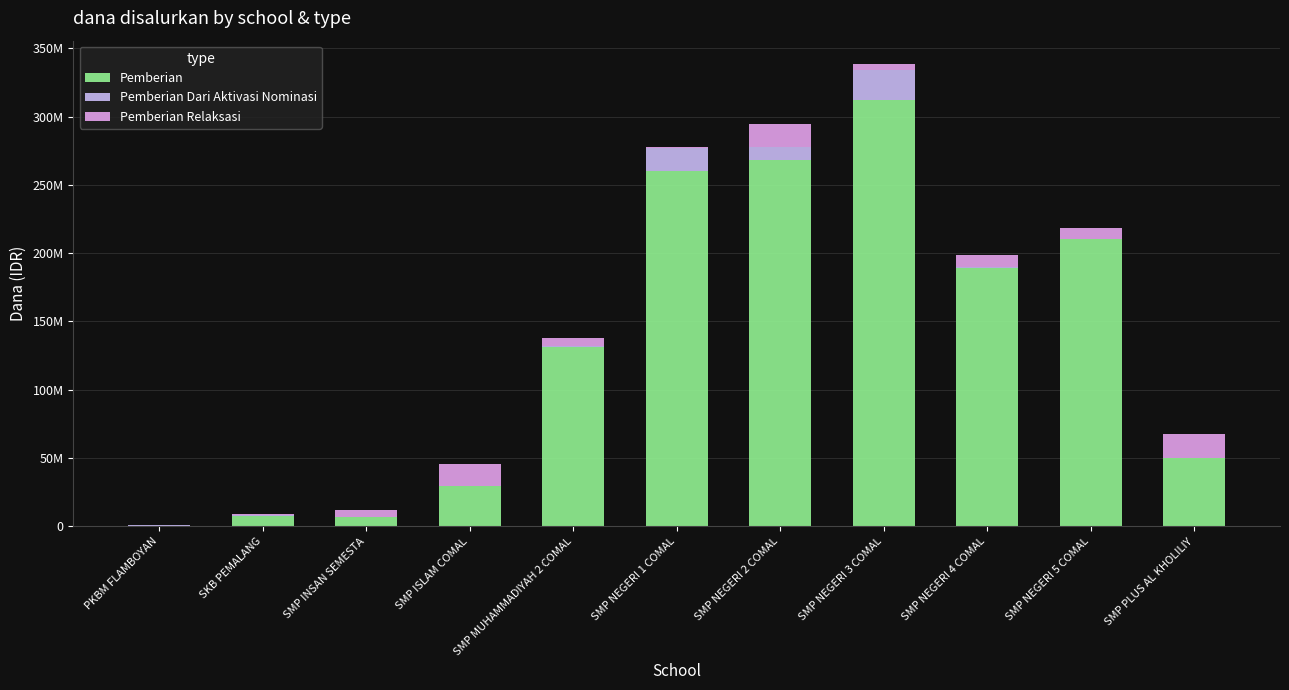

What is the difference between the second highest and minimum values in the Pemberian series?

268500000